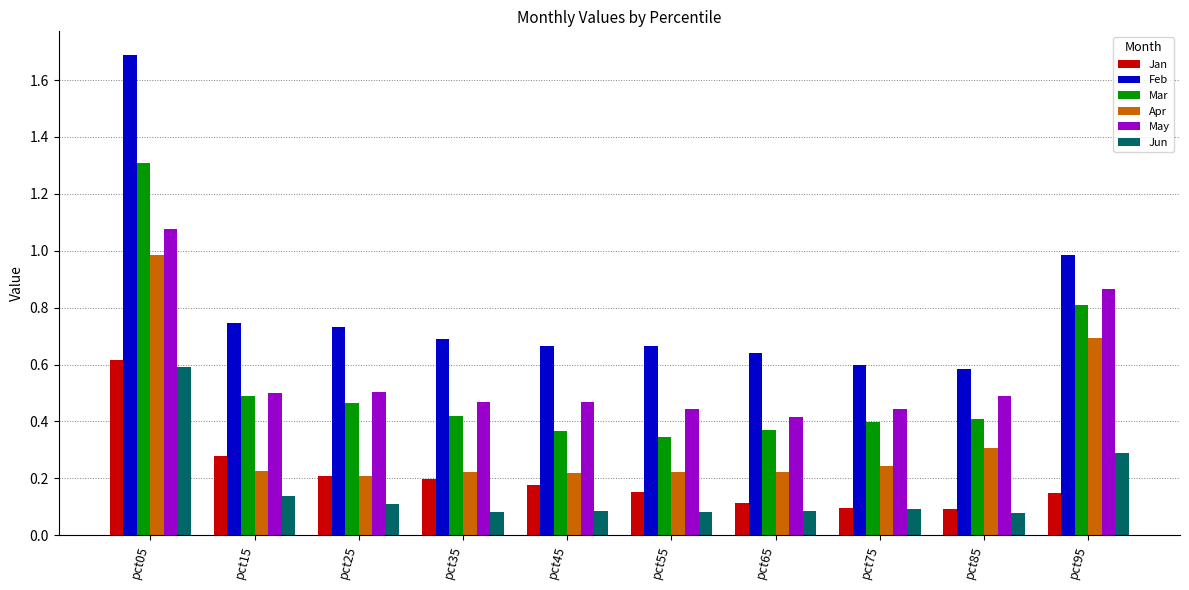

What are all the series names shown in the legend?

Jan, Feb, Mar, Apr, May, Jun